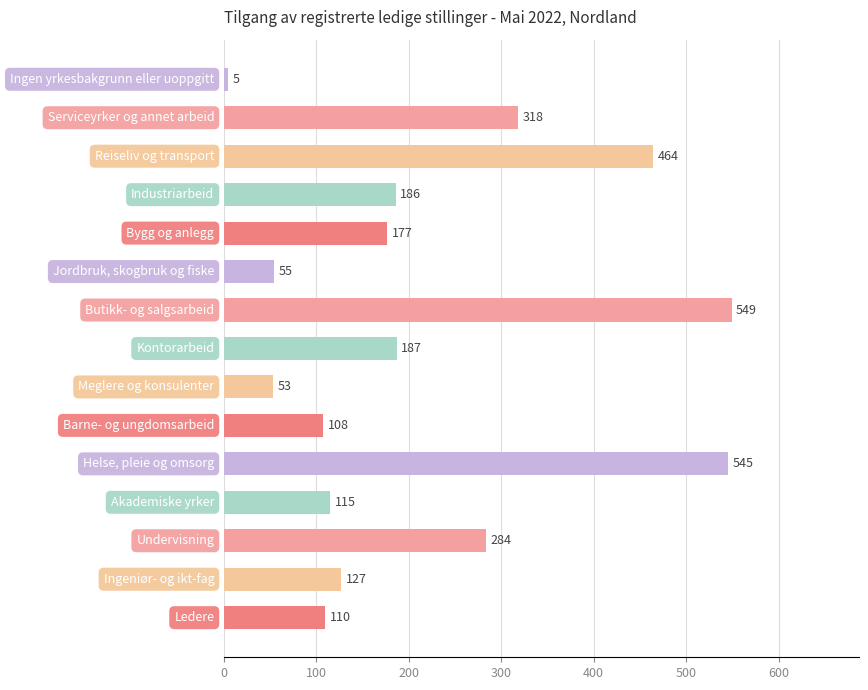

What is the maximum value shown in the chart?

549